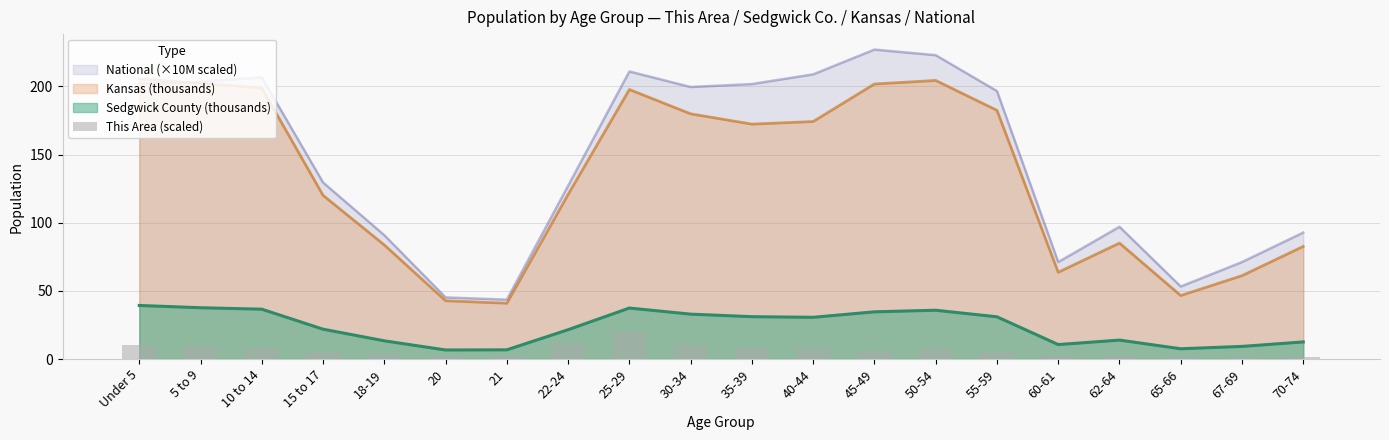

True or false: the data shows 2.5 at 70-74.

False